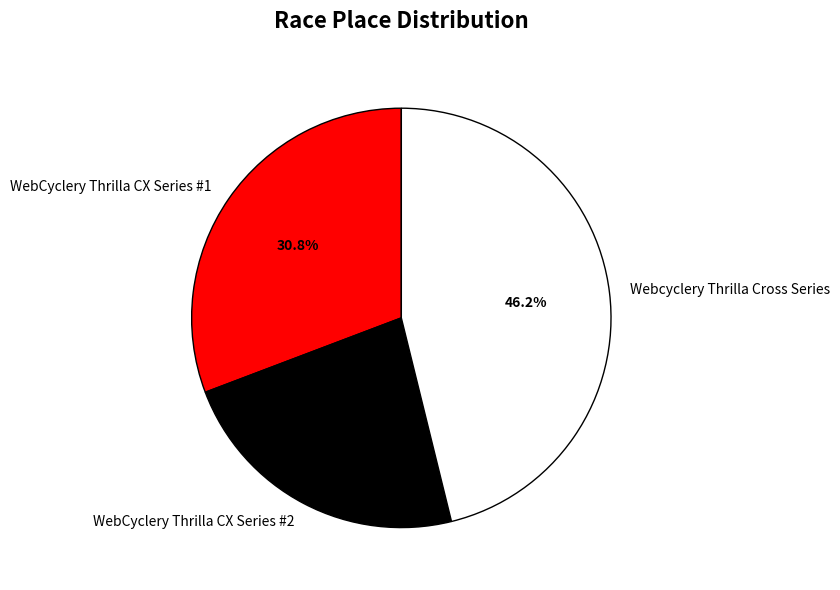

Rank the categories by value from lowest to highest.

WebCyclery Thrilla CX Series #2, WebCyclery Thrilla CX Series #1, Webcyclery Thrilla Cross Series